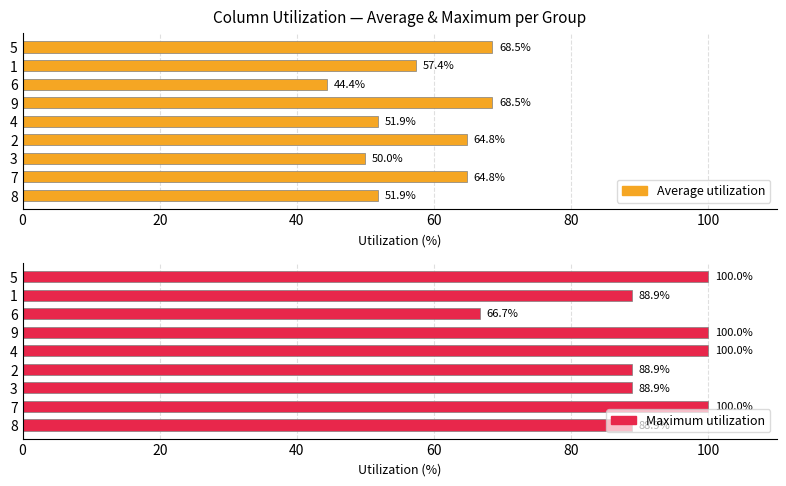

At 2, list the series in order from largest to smallest.

Maximum utilization, Average utilization